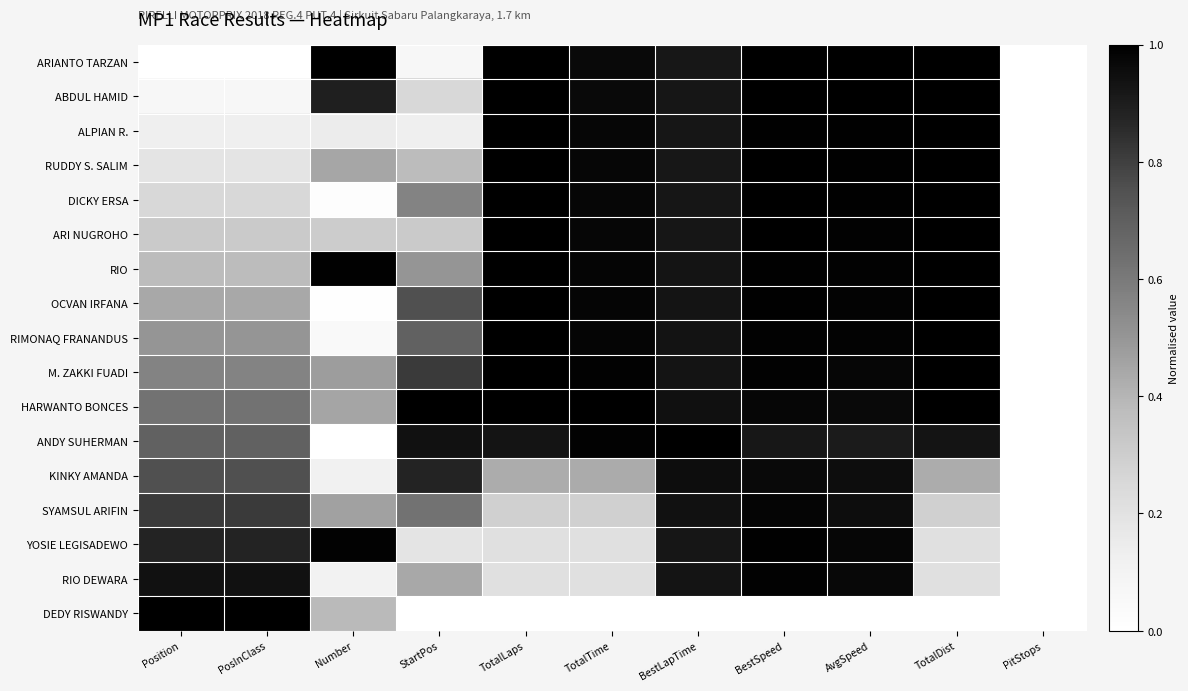

Count the number of categories in the chart.

11